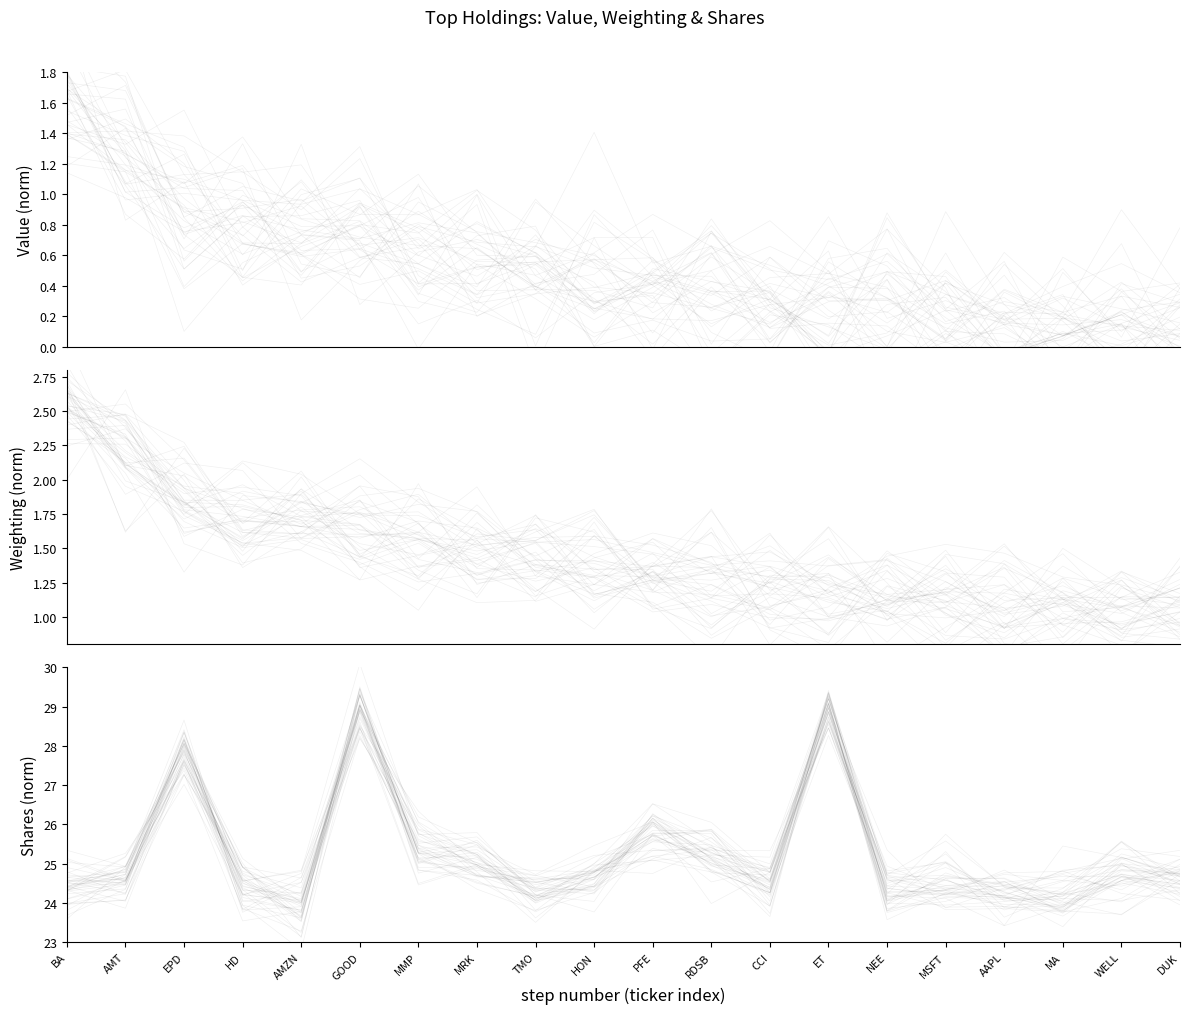

What is the label of the 6th point from the right?

NEE